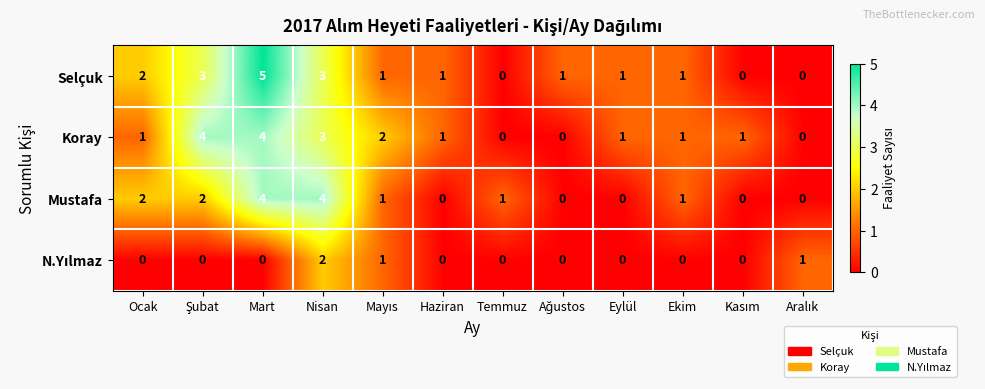

What is the greatest value displayed?

5